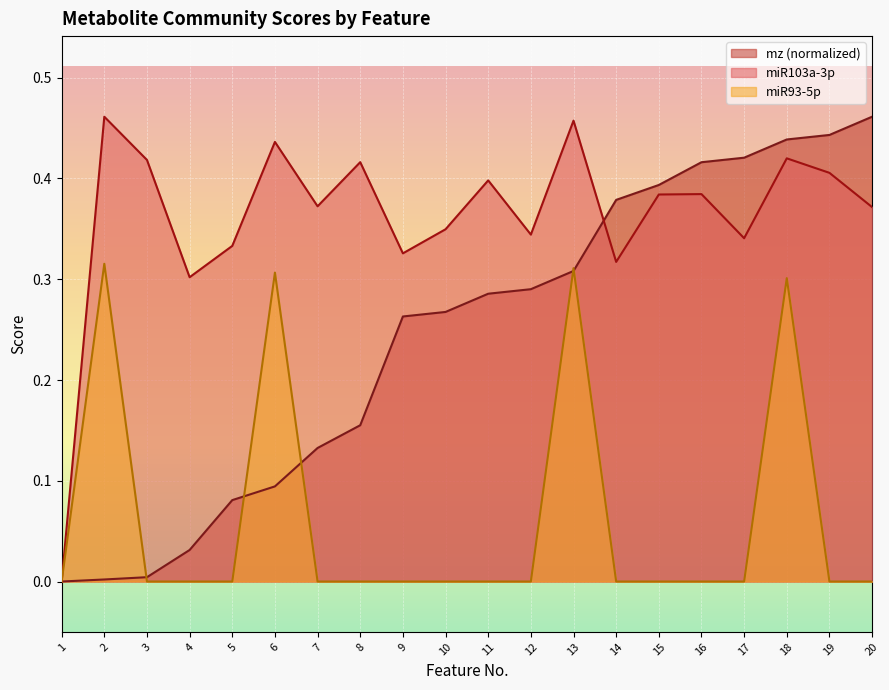

How many series are shown in this chart?

3